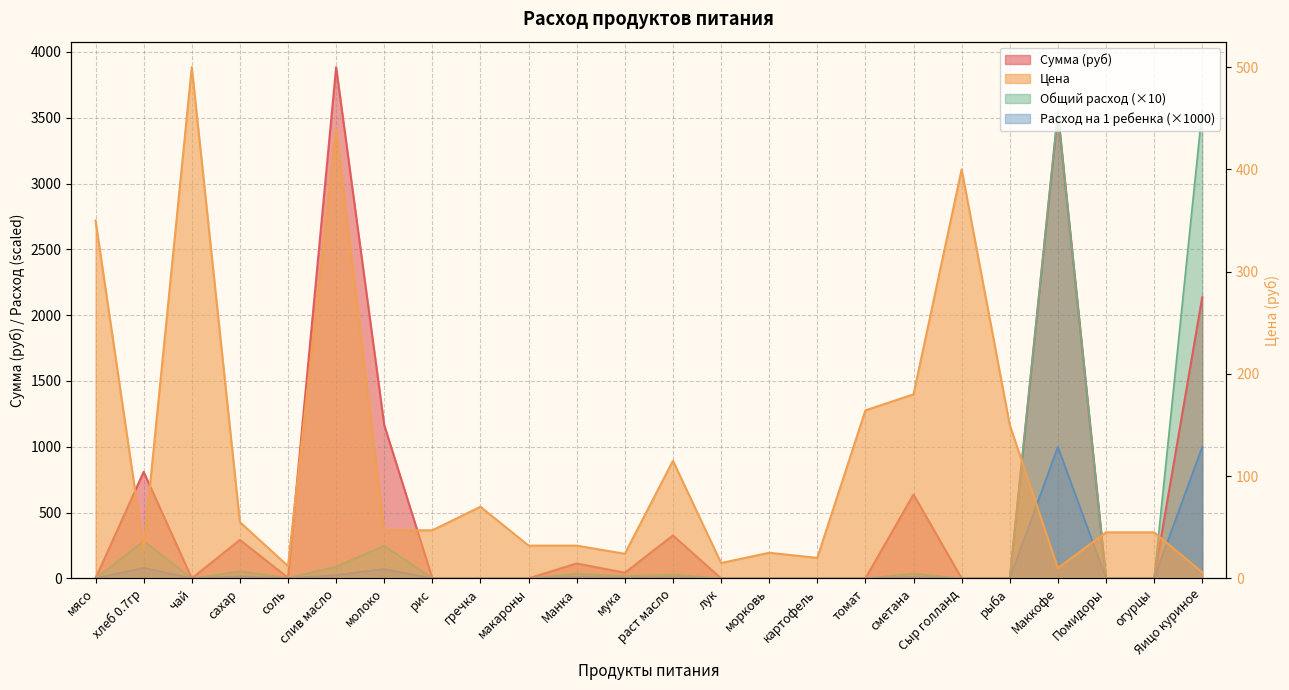

Reading left to right, transcribe all the data shown in this chart.

Сумма (руб): мясо=0.0	хлеб 0.7гр=809.1	чай=0.0	сахар=292.1	соль=4.2	слив масло=3884.2	молоко=1164.7	рис=0.0	гречка=0.0	макароны=0.0	Манка=113.3	мука=42.5	раст масло=325.7	лук=0.0	морковь=0.0	картофель=0.0	томат=0.0	сметана=637.2	Сыр голланд=0.0	рыба=0.0	Маккофе=3540.0	Помидоры=0.0	огурцы=0.0	Яицо куриное=2136.0
Цена: мясо=350.0	хлеб 0.7гр=28.6	чай=500.0	сахар=55.0	соль=12.0	слив масло=438.9	молоко=47.0	рис=47.0	гречка=70.0	макароны=32.0	Манка=32.0	мука=24.0	раст масло=115.0	лук=15.0	морковь=25.0	картофель=20.0	томат=164.3	сметана=180.0	Сыр голланд=400.0	рыба=150.0	Маккофе=10.0	Помидоры=45.0	огурцы=45.0	Яицо куриное=6.0
Общий расход: мясо=0.0	хлеб 0.7гр=283.2	чай=0.0	сахар=53.1	соль=3.5	слив масло=88.5	молоко=247.8	рис=0.0	гречка=0.0	макароны=0.0	Манка=35.4	мука=17.7	раст масло=28.3	лук=0.0	морковь=0.0	картофель=0.0	томат=0.0	сметана=35.4	Сыр голланд=0.0	рыба=0.0	Маккофе=3540.0	Помидоры=0.0	огурцы=0.0	Яицо куриное=3560.0
Расход на 1 ребенка: мясо=0.0	хлеб 0.7гр=80.0	чай=0.0	сахар=15.0	соль=1.0	слив масло=25.0	молоко=70.0	рис=0.0	гречка=0.0	макароны=0.0	Манка=10.0	мука=5.0	раст масло=8.0	лук=0.0	морковь=0.0	картофель=0.0	томат=0.0	сметана=10.0	Сыр голланд=0.0	рыба=0.0	Маккофе=1000.0	Помидоры=0.0	огурцы=0.0	Яицо куриное=1000.0